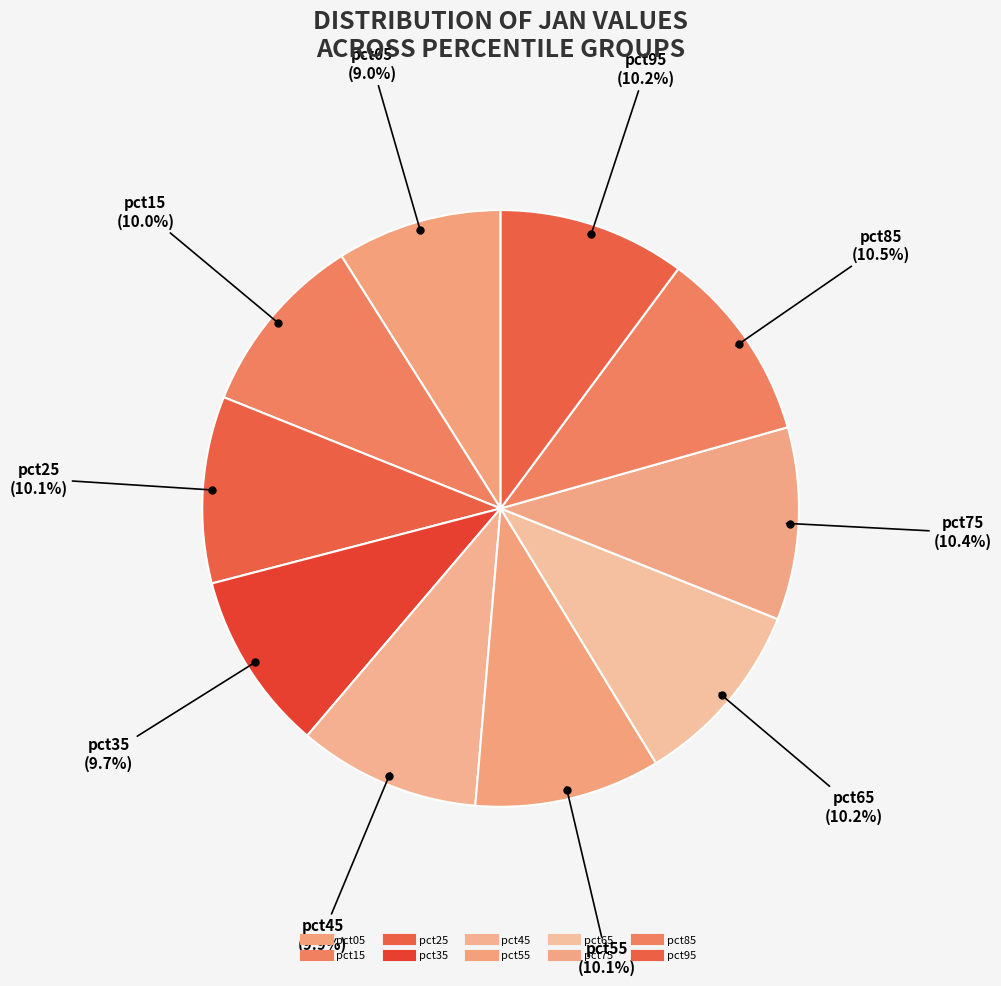

Rank the categories by value from highest to lowest.

pct85, pct75, pct65, pct95, pct25, pct55, pct15, pct45, pct35, pct05